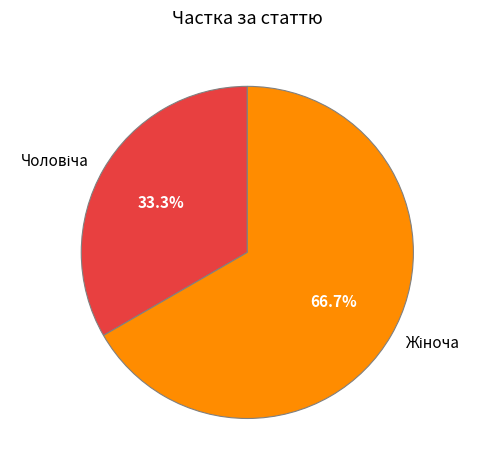

The Жіноча slice represents 78% of the pie. True or false?

False